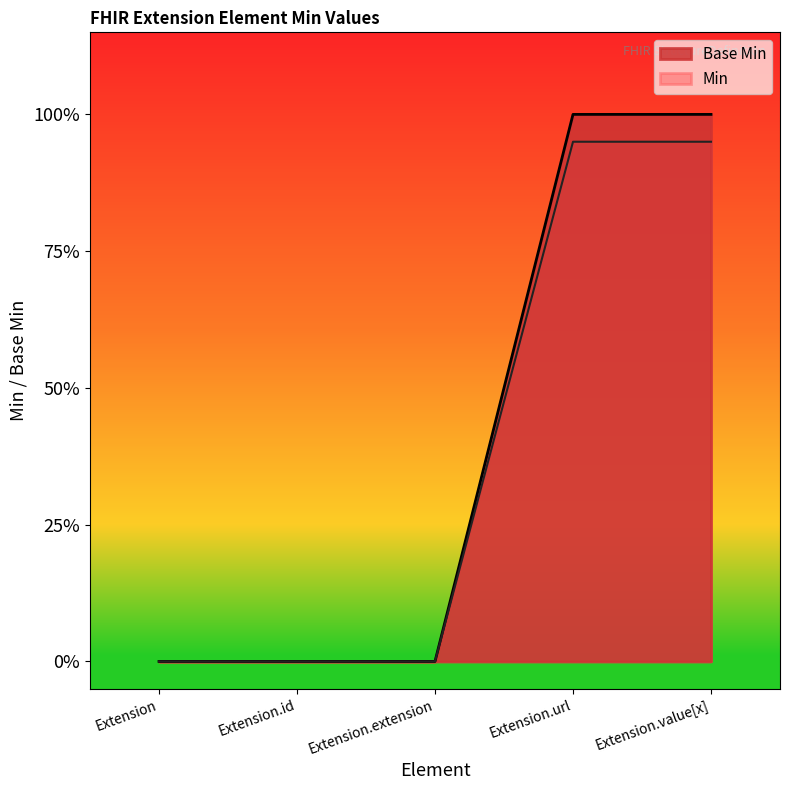

List the labels in order of value, largest first.

Extension.url, Extension.value[x], Extension, Extension.id, Extension.extension